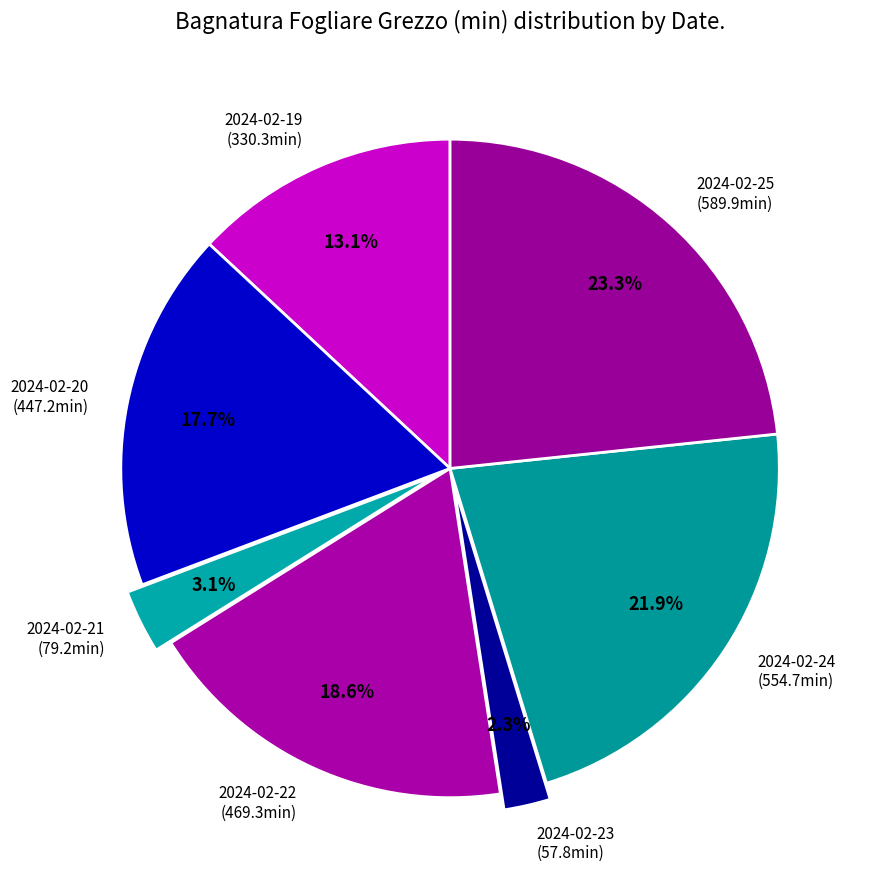

To the nearest percent, what portion does 2024-02-24 represent?

22%